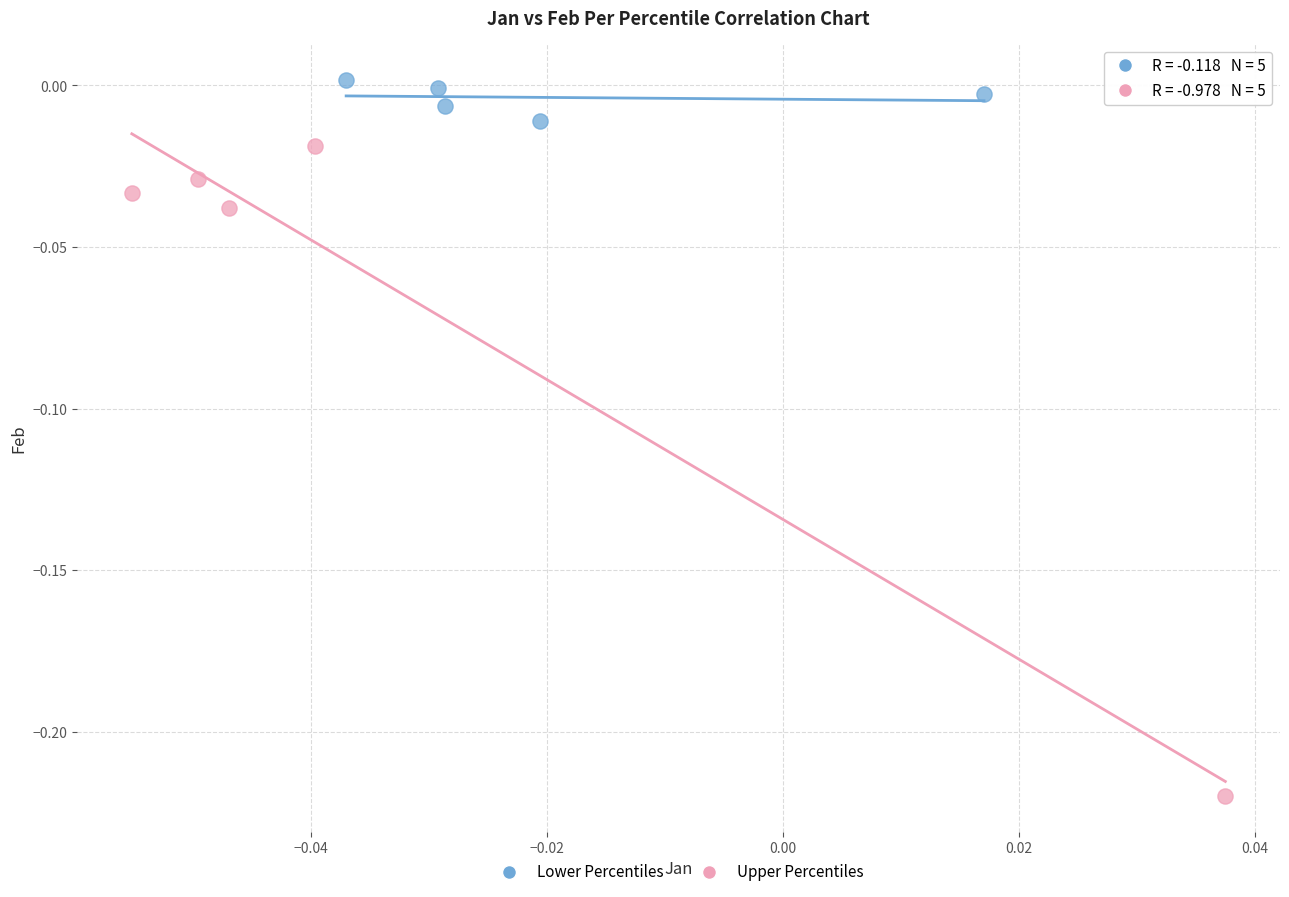

Which series reaches the minimum Y coordinate?

Upper Percentiles